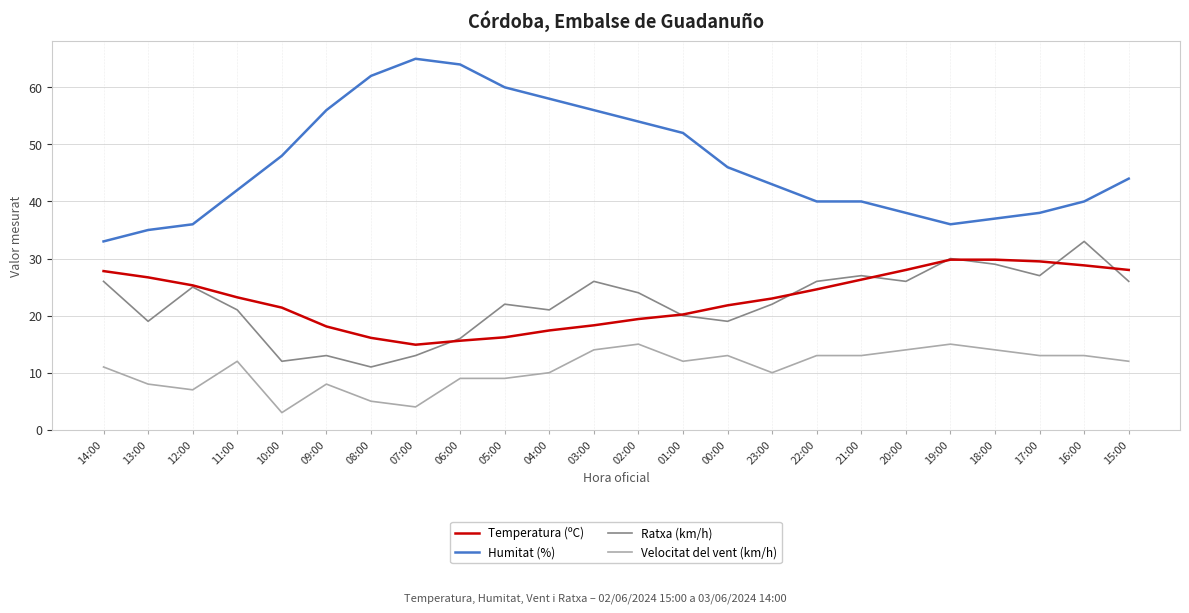

What is the difference between the Temperatura (ºC) values at 16:00 and 04:00?

11.4